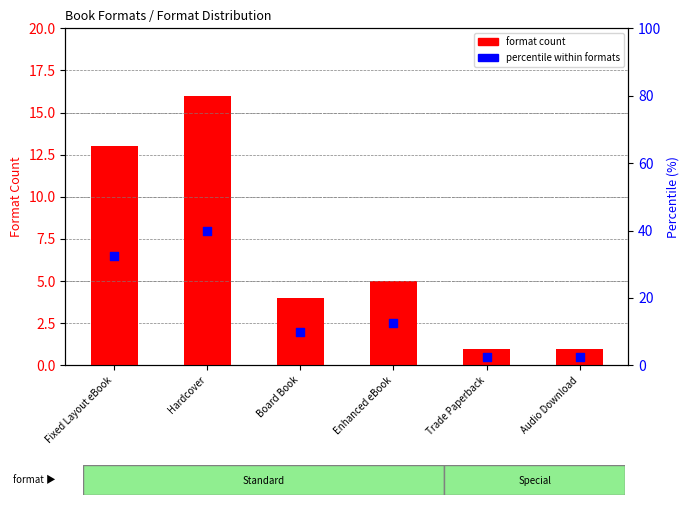

What are all the series names shown in the legend?

format count, percentile within formats